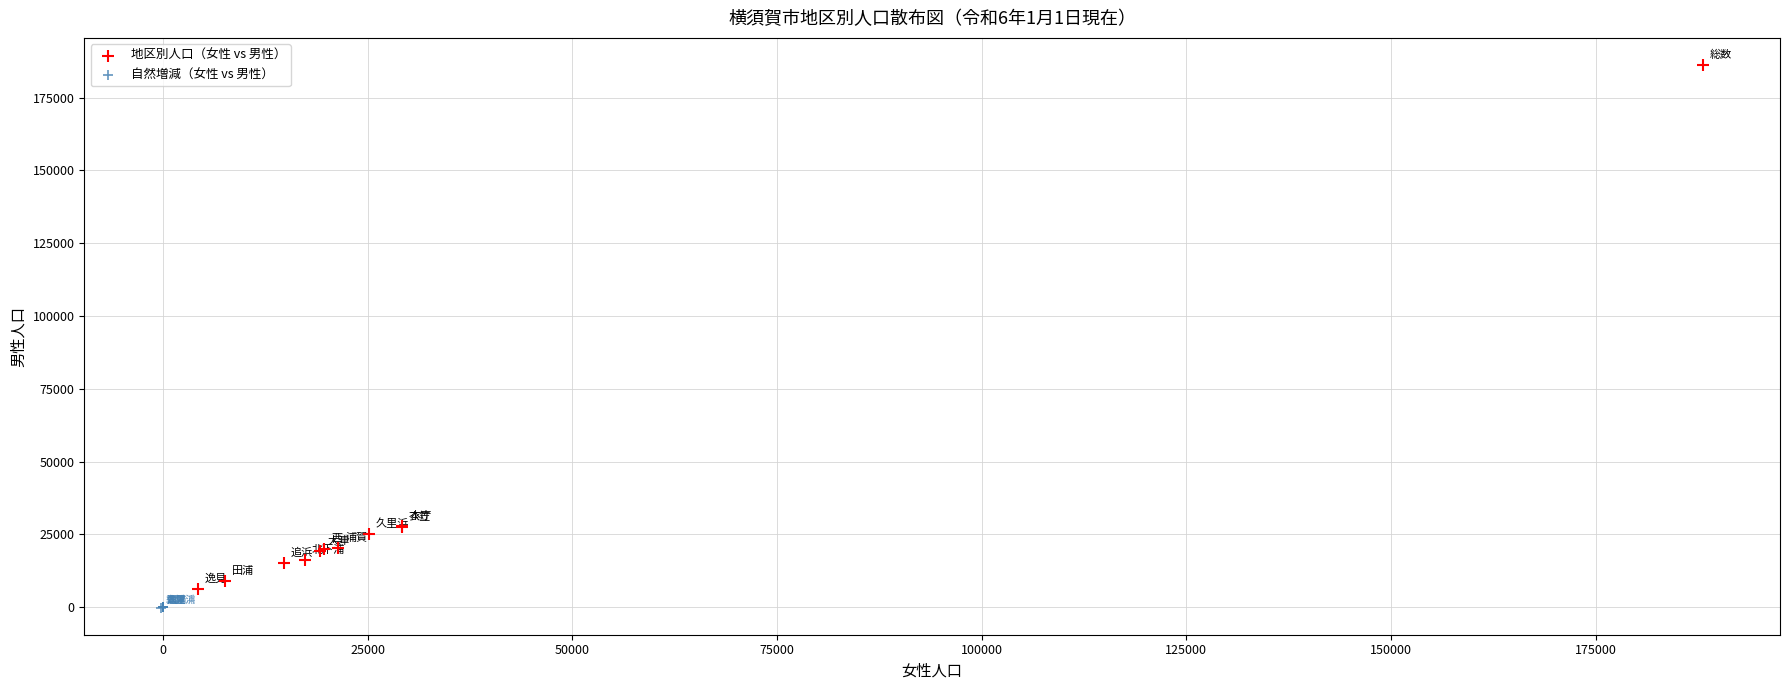

Which series contains the highest Y value?

地区別人口（女性 vs 男性）